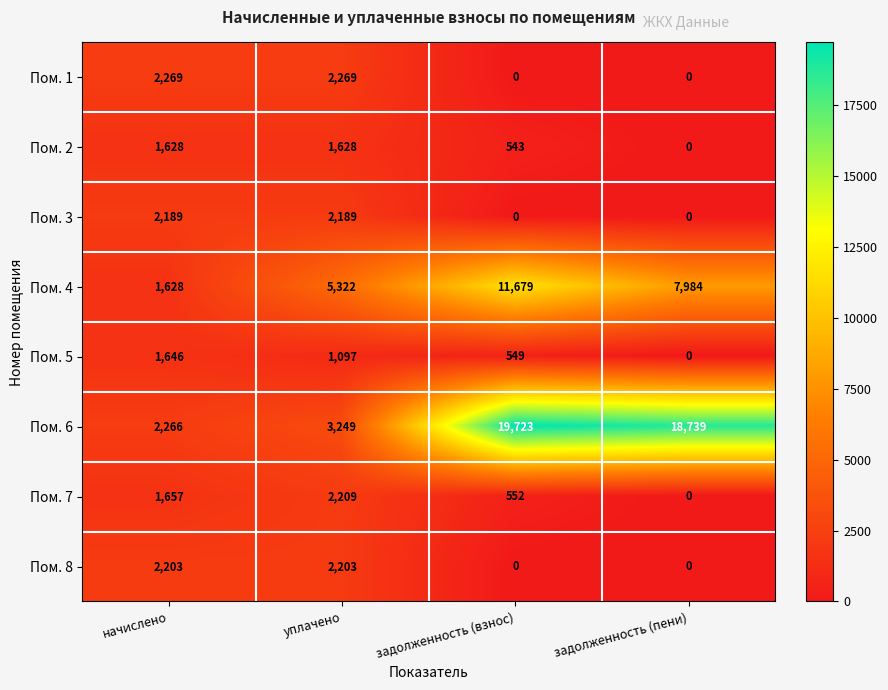

What is the total value across all series at задолженность (взнос)?

33046